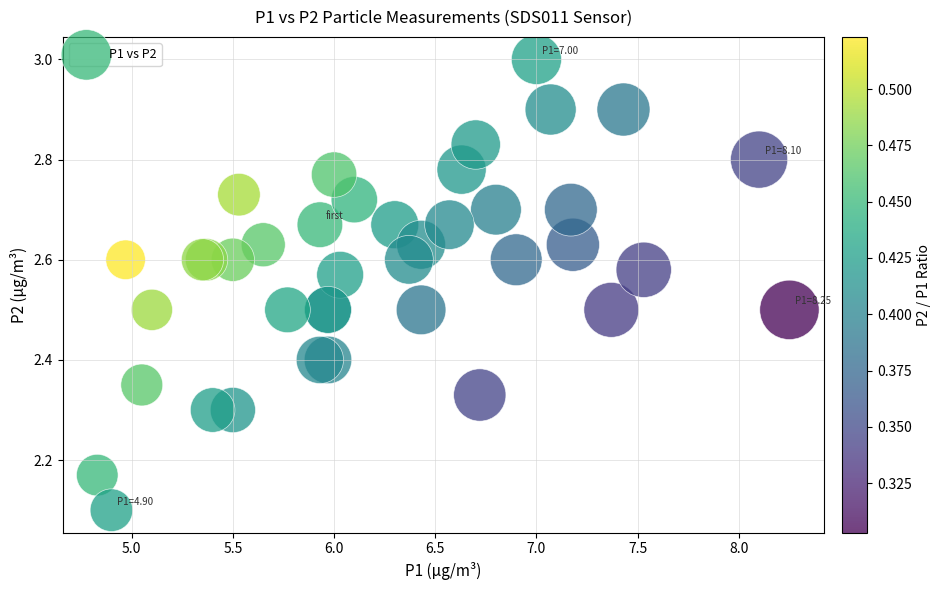

What Y value in the scatter plot is closest to 2?

2.1